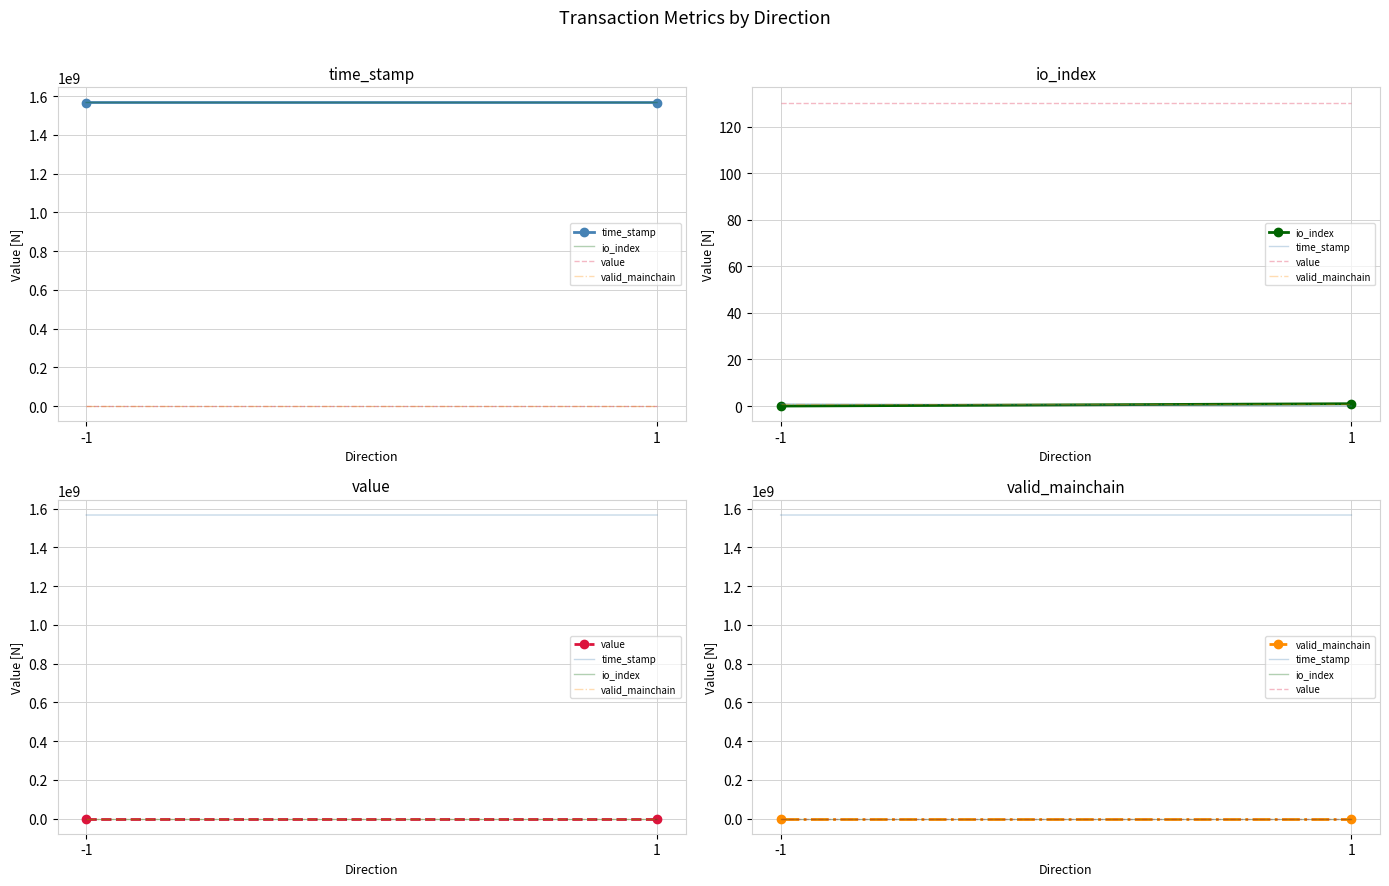

The value of valid_mainchain at 1 is 1.0. True or false?

True